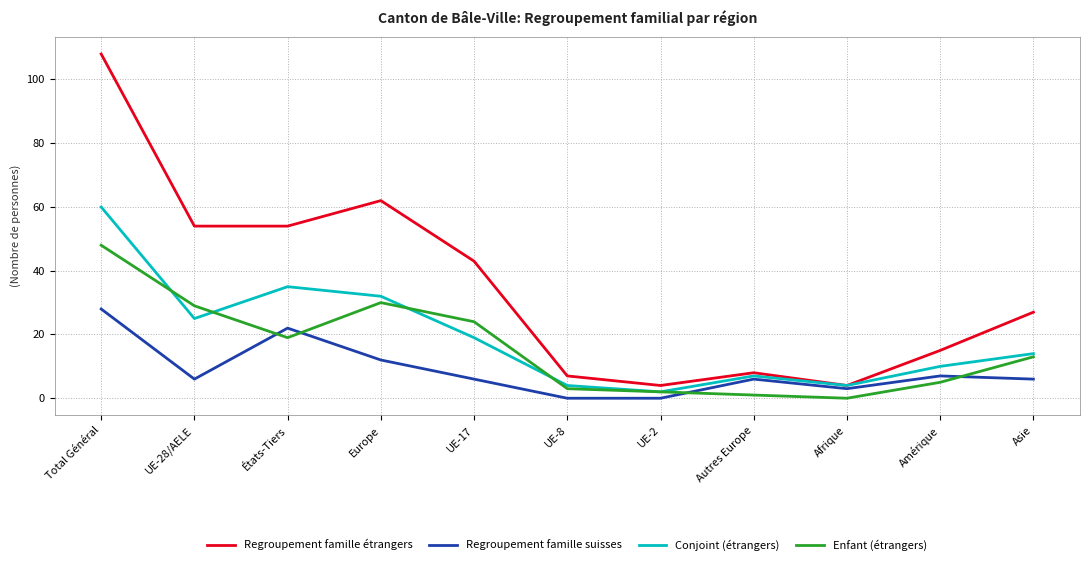

True or false: Conjoint (étrangers) and Regroupement famille suisses intersect in this chart.

False